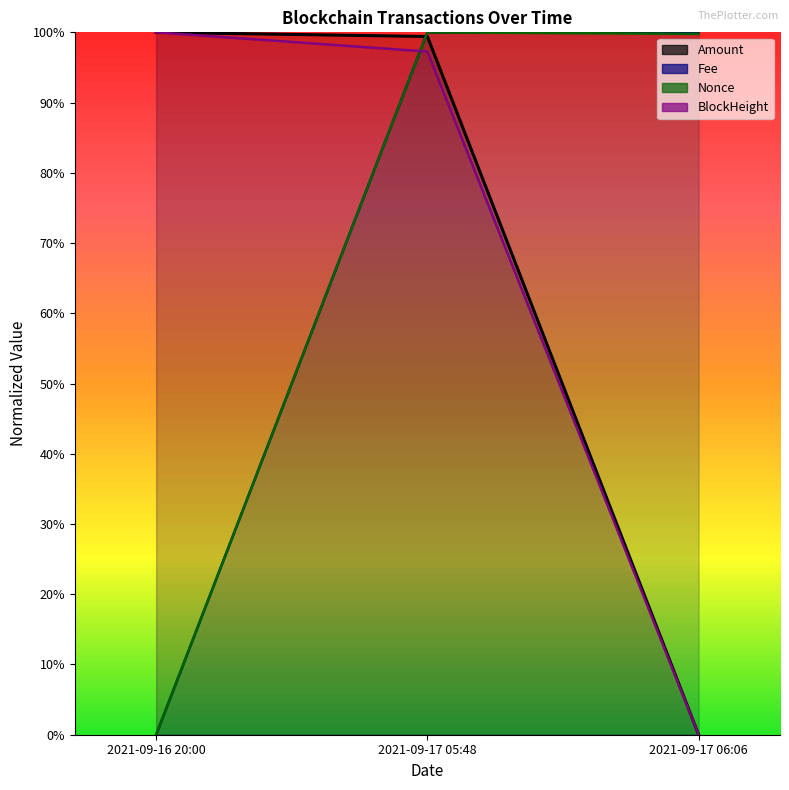

At which category is the sum across all series the highest?

2021-09-17 05:48